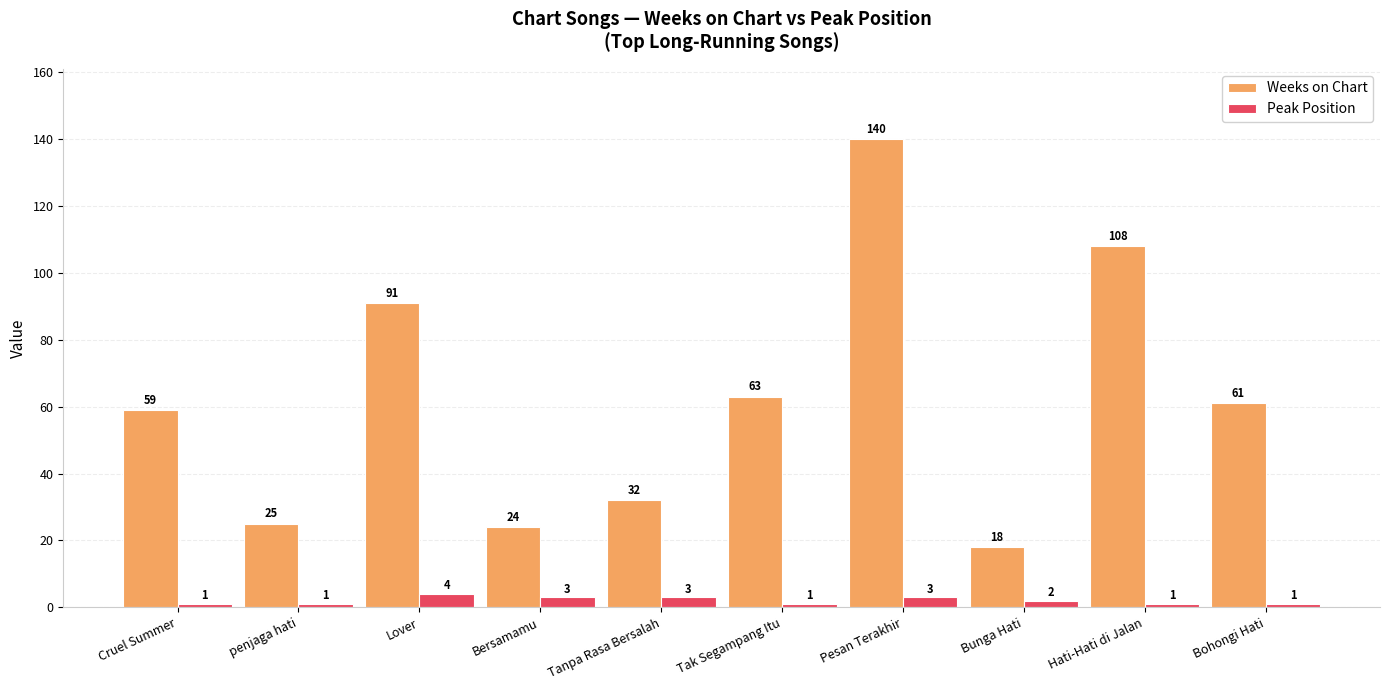

Reading left to right, transcribe all the data shown in this chart.

Weeks on Chart: Cruel Summer=59	penjaga hati=25	Lover=91	Bersamamu=24	Tanpa Rasa Bersalah=32	Tak Segampang Itu=63	Pesan Terakhir=140	Bunga Hati=18	Hati-Hati di Jalan=108	Bohongi Hati=61
Peak Position: Cruel Summer=1	penjaga hati=1	Lover=4	Bersamamu=3	Tanpa Rasa Bersalah=3	Tak Segampang Itu=1	Pesan Terakhir=3	Bunga Hati=2	Hati-Hati di Jalan=1	Bohongi Hati=1